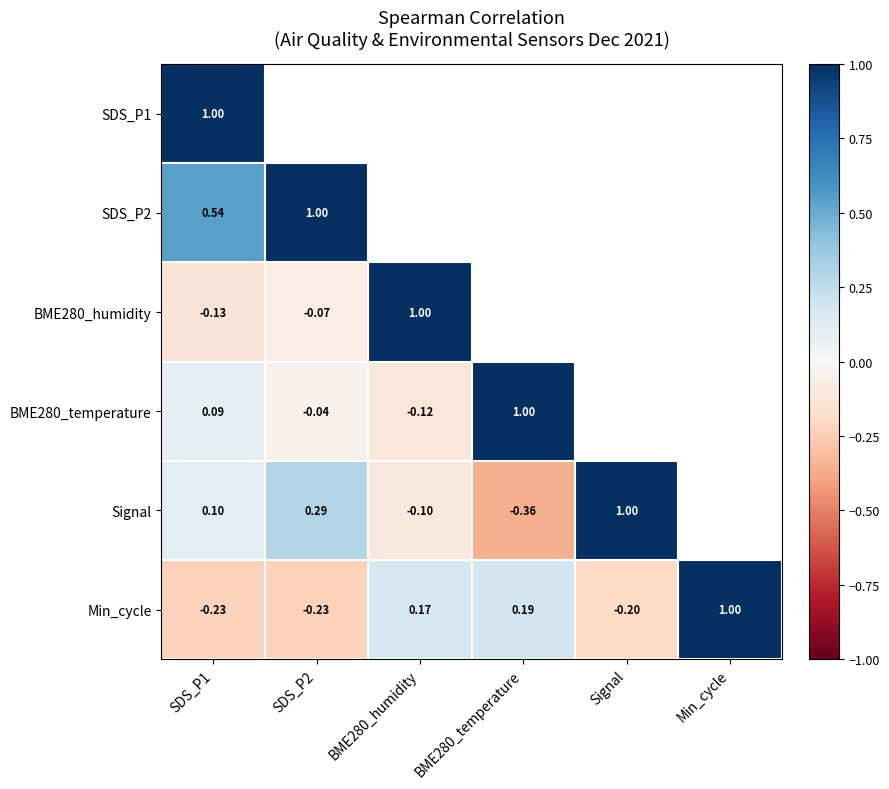

Which category has the highest value in the Min_cycle series?

Min_cycle